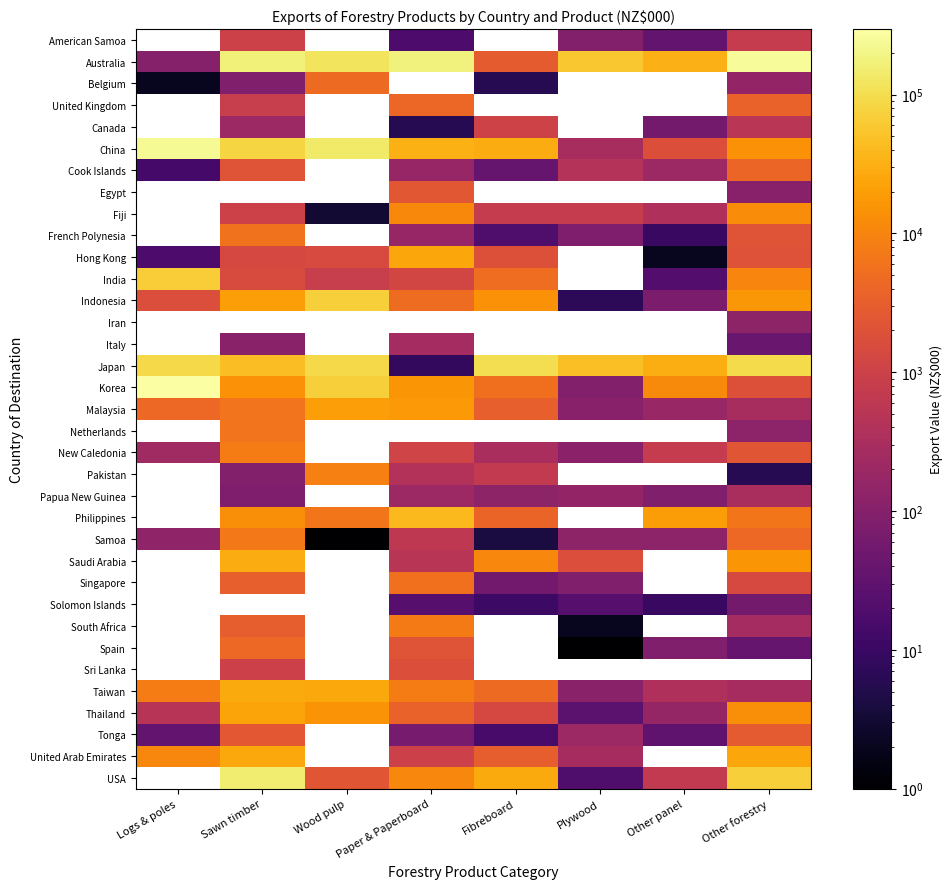

Which has a higher value, Wood pulp or Paper & Paperboard?

Paper & Paperboard